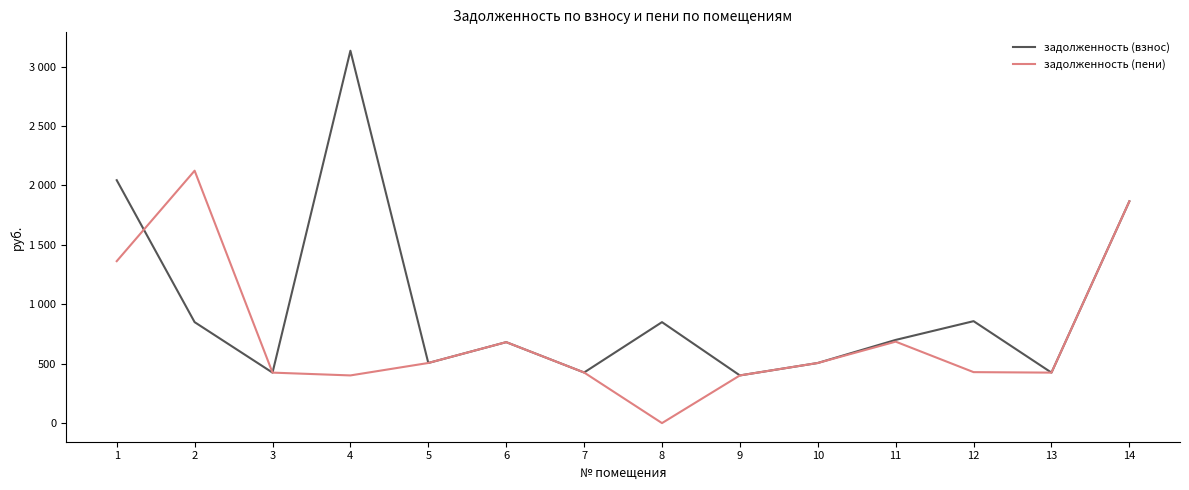

What are all the series names shown in the legend?

задолженность (взнос), задолженность (пени)